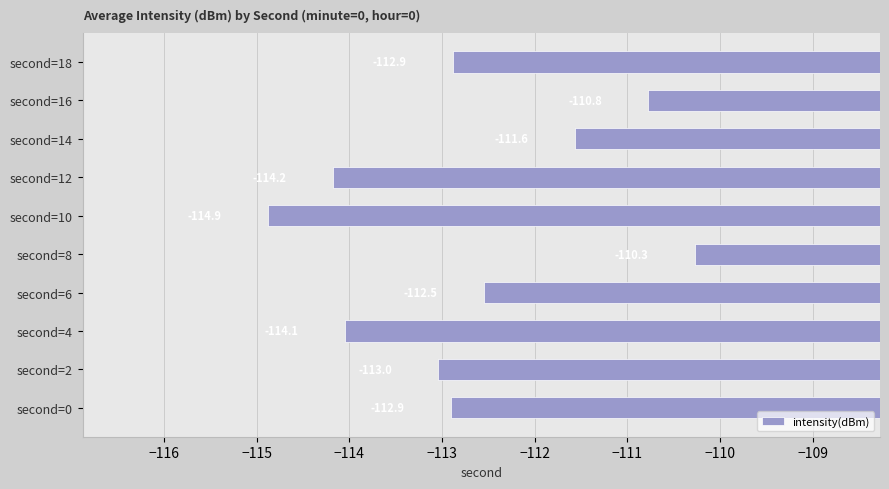

What is the sum of all values?

-1127.1